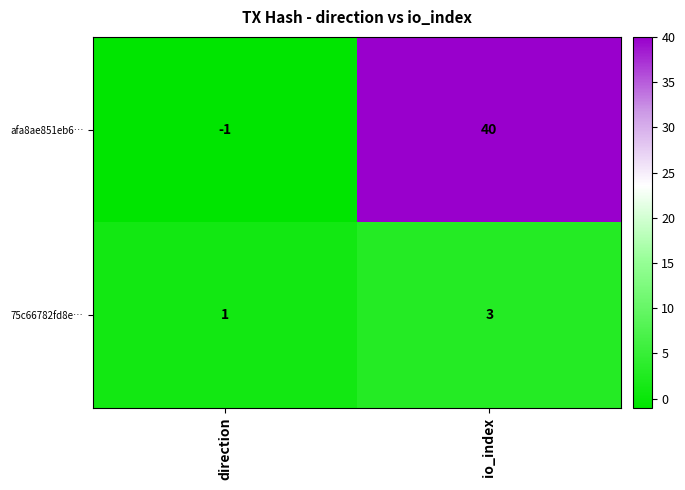

Is it true that afa8ae851eb6… equals -1 at direction?

True